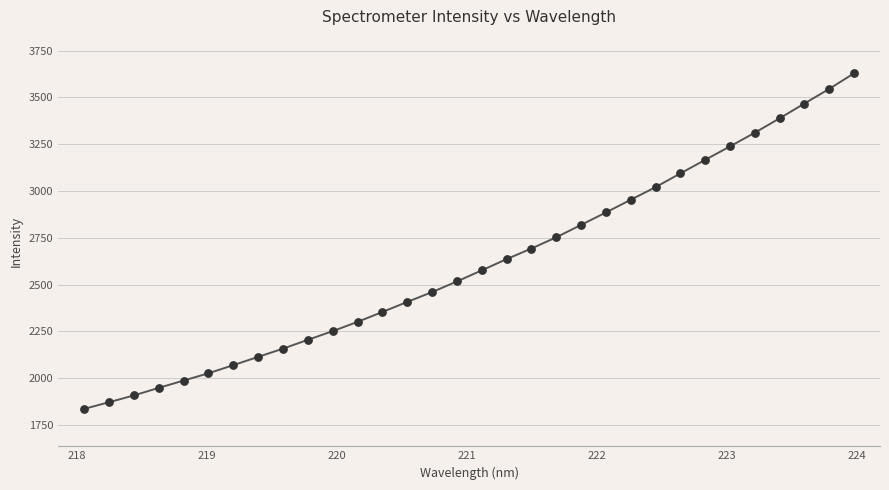

What is the greatest value displayed?

3628.4